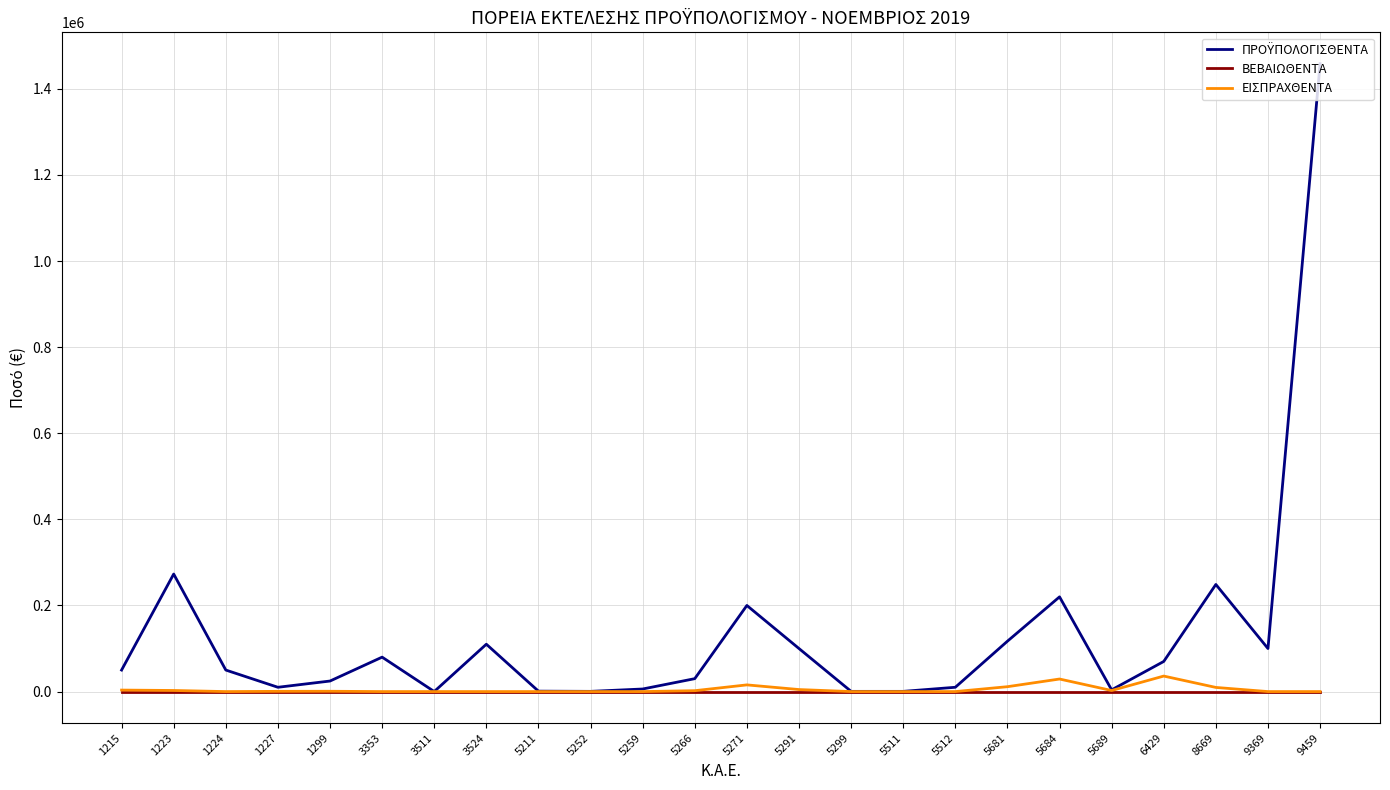

The value of ΕΙΣΠΡΑΧΘΕΝΤΑ at 9459 is 0.0. True or false?

True